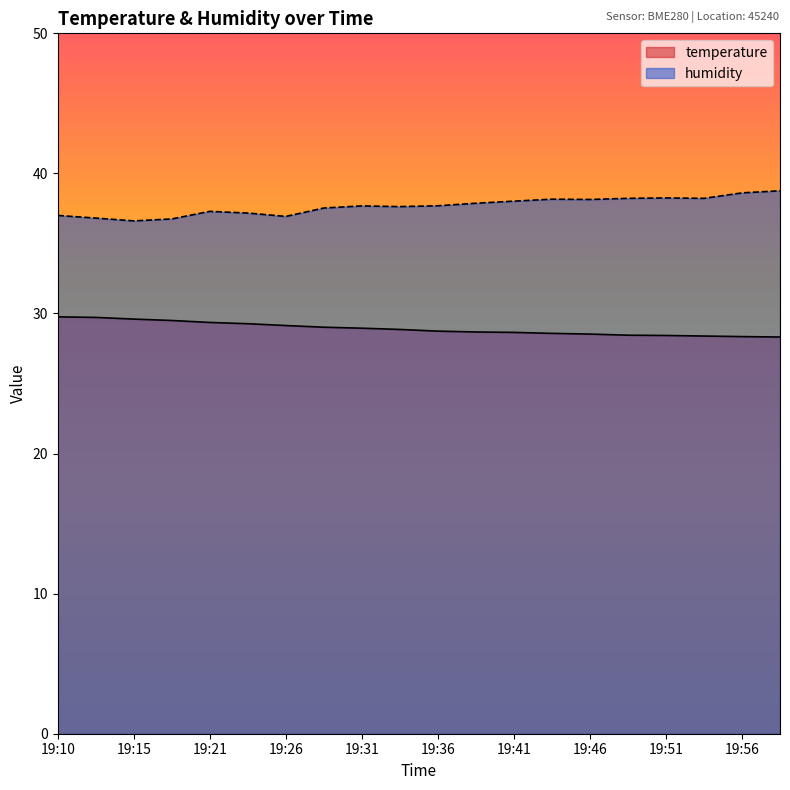

What is the average value of the temperature series?

28.9